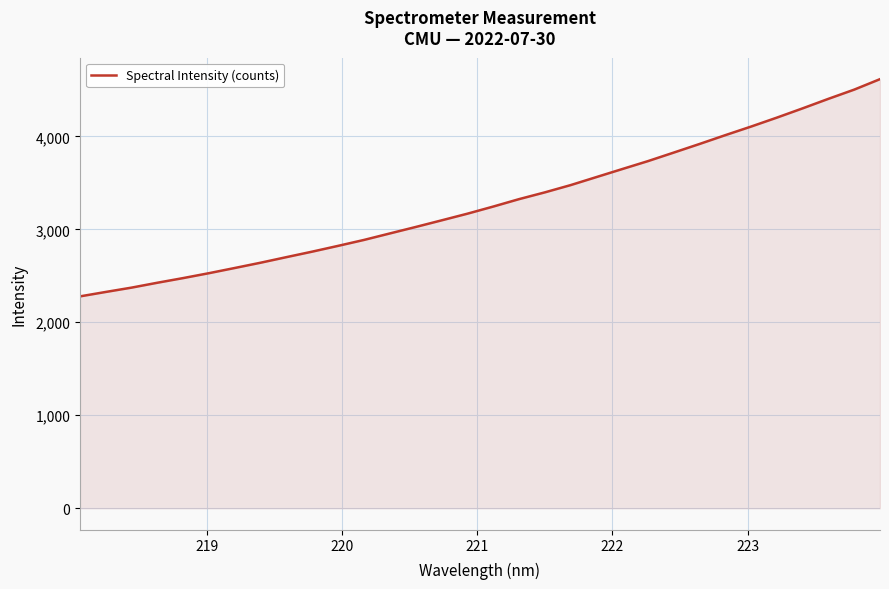

How many values exceed 3244?

16